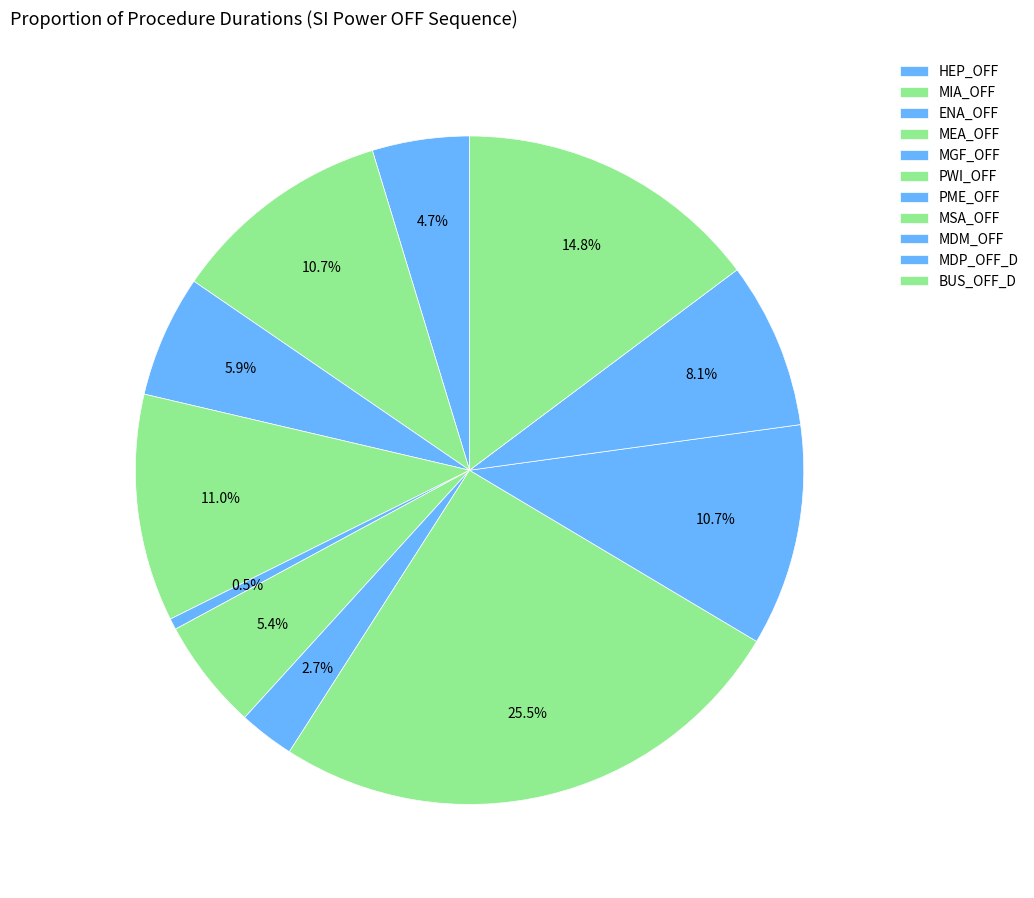

Count the number of slices in the pie.

11